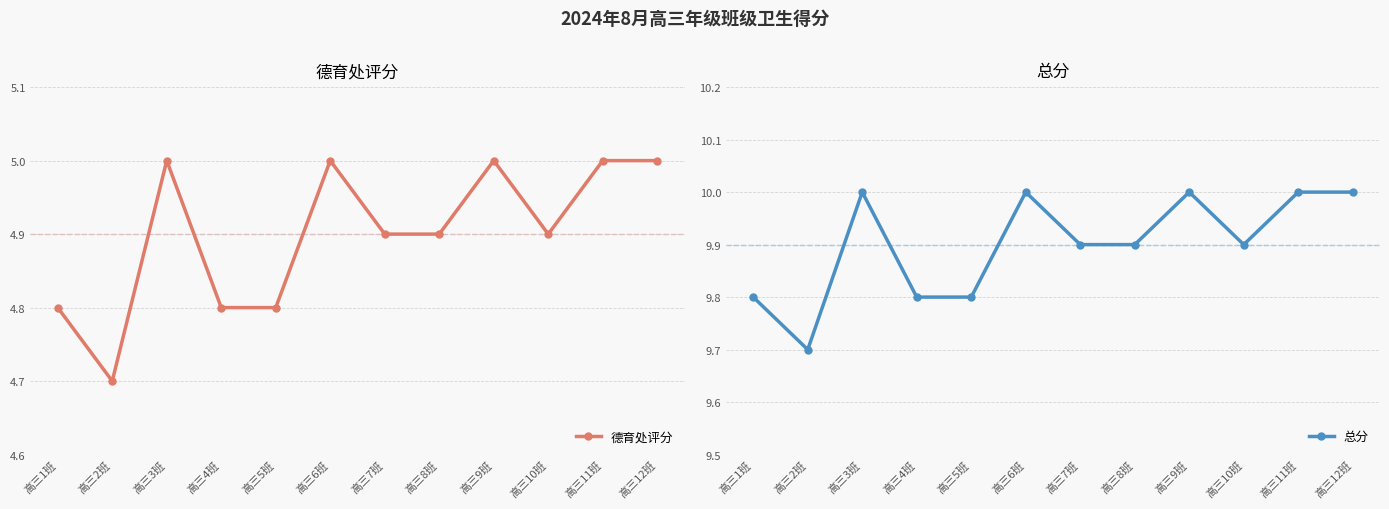

What is the total value across all series at 高三3班?

15.0